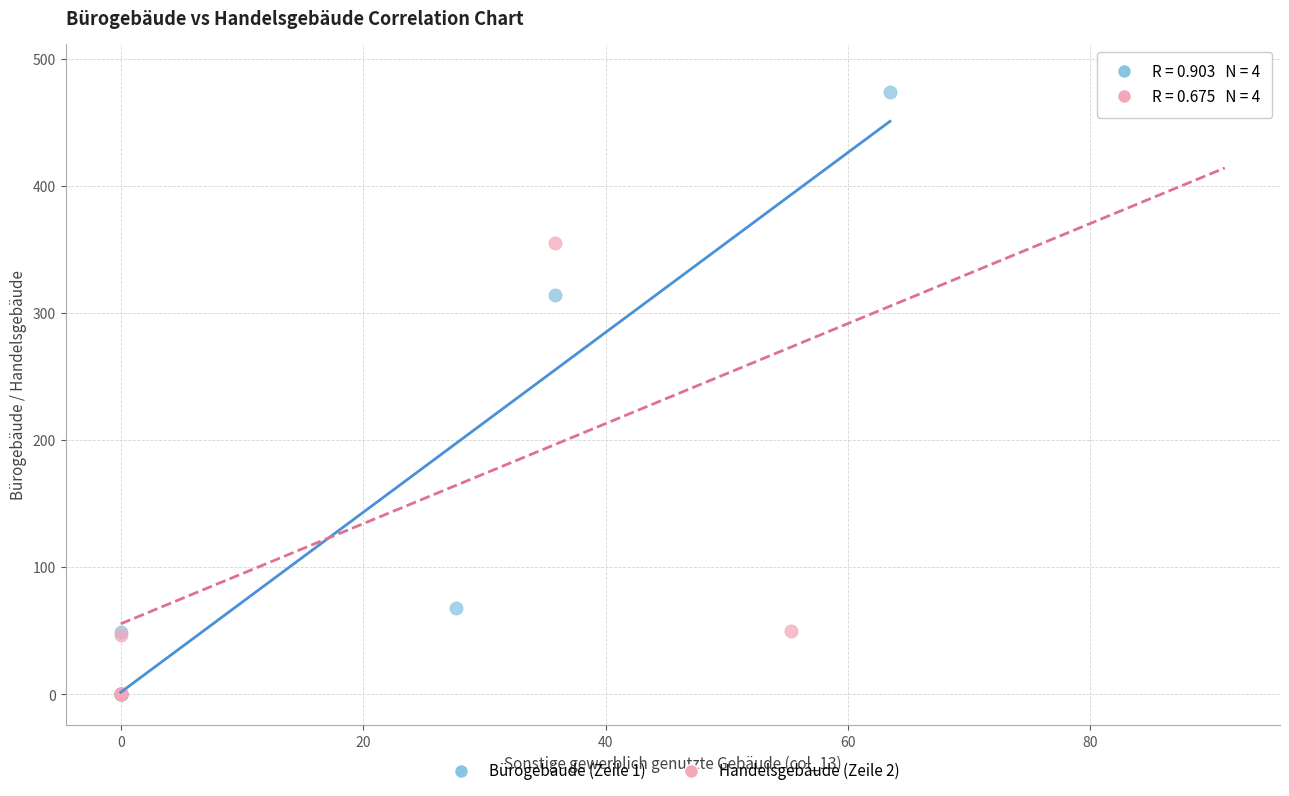

What are all the series names shown in the legend?

Bürogebäude (Zeile 1), Handelsgebäude (Zeile 2)